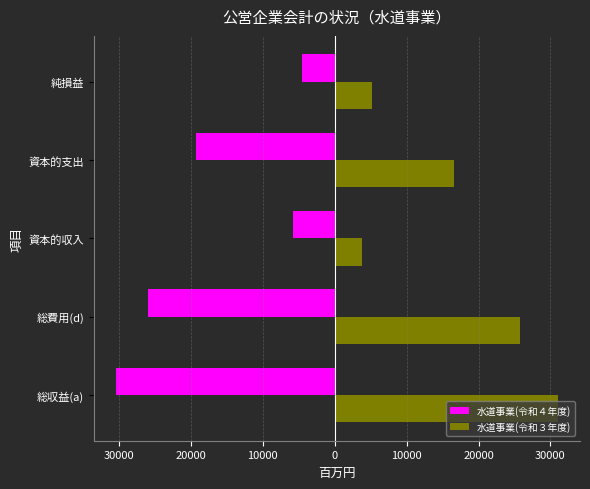

What are all the series names shown in the legend?

水道事業(令和４年度), 水道事業(令和３年度)